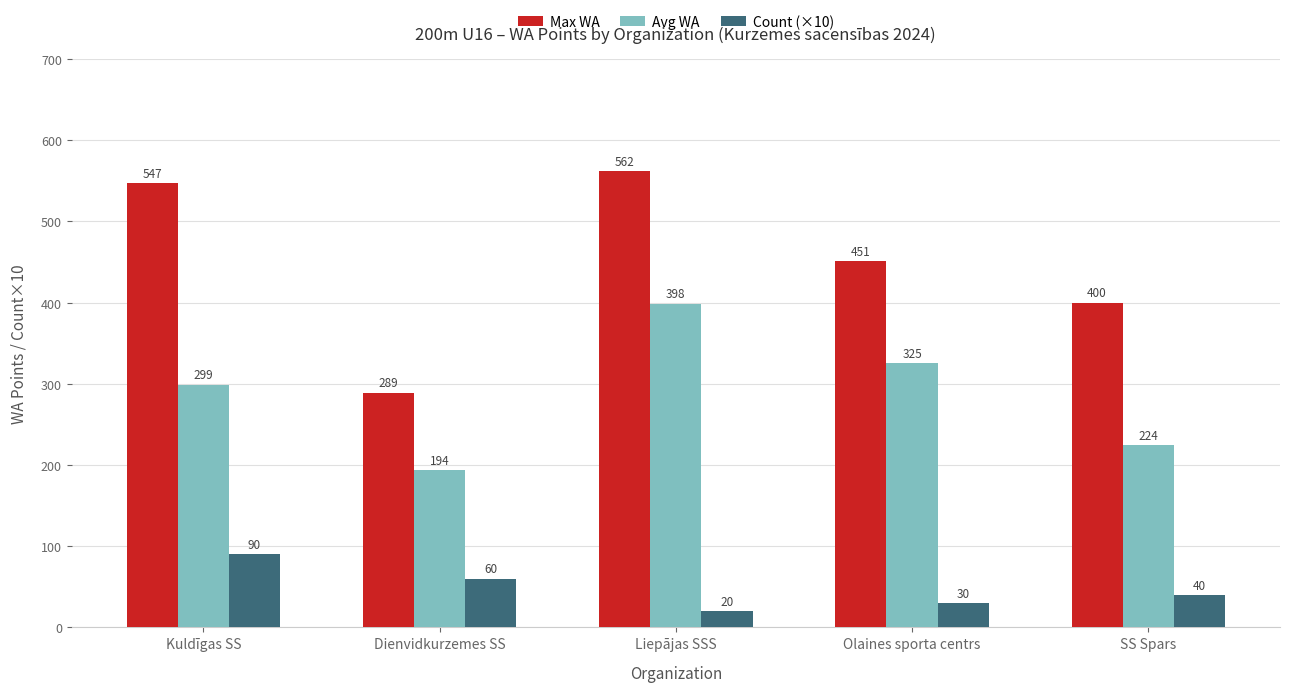

True or false: Avg WA has a value of 224.3 at SS Spars.

True